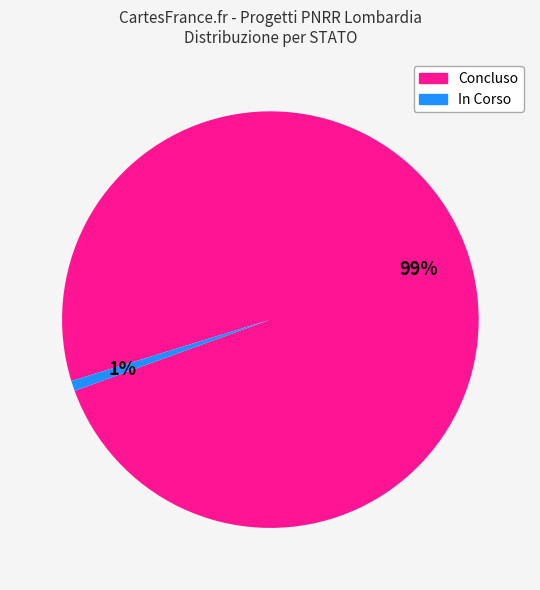

To the nearest percent, what is the difference between the largest and smallest slice percentages?

98%